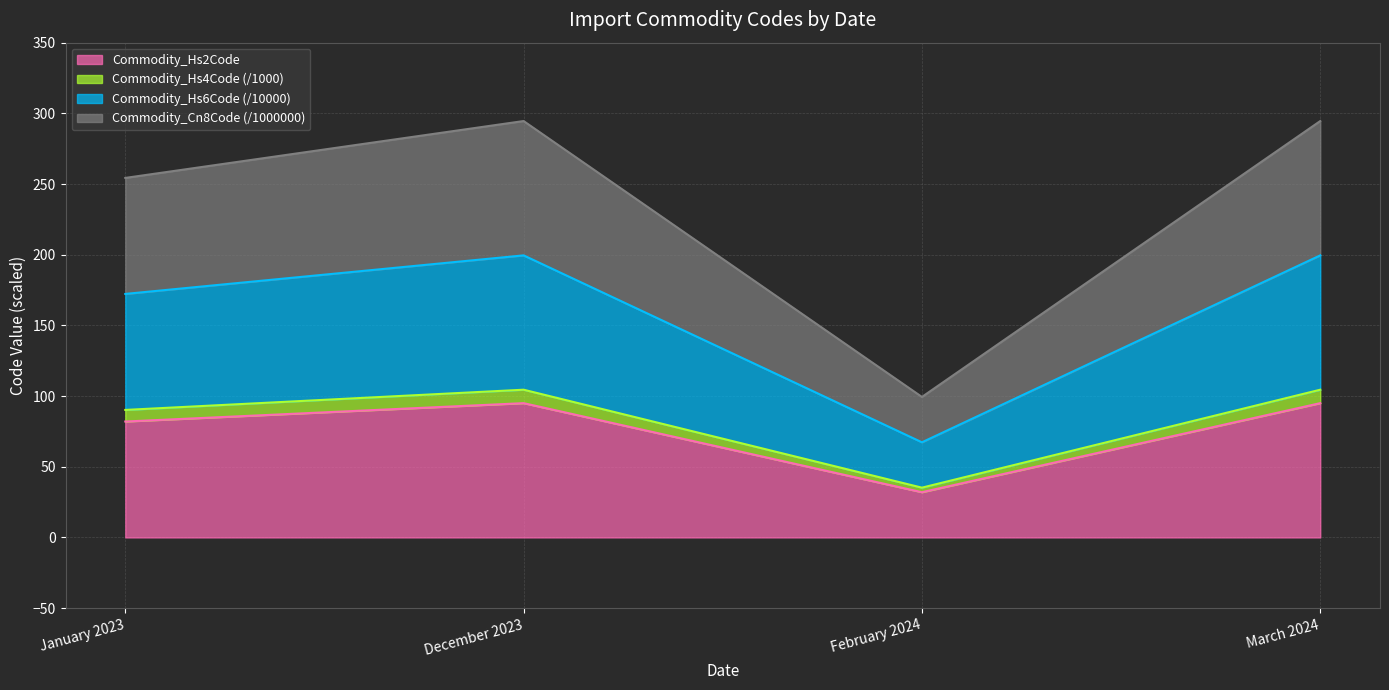

The Commodity_Hs2Code series shows 95.0 at March 2024. True or false?

True